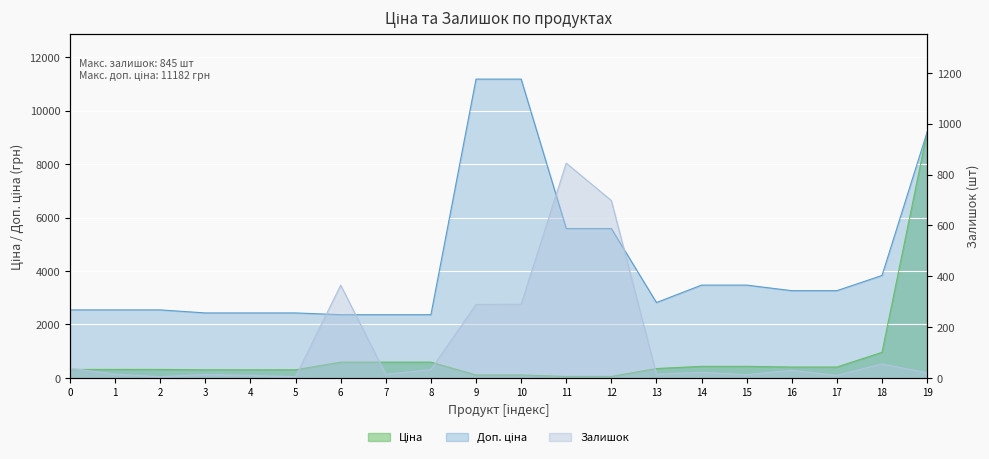

What is the value of the Доп. ціна point at the 11th from the left?

11182.0